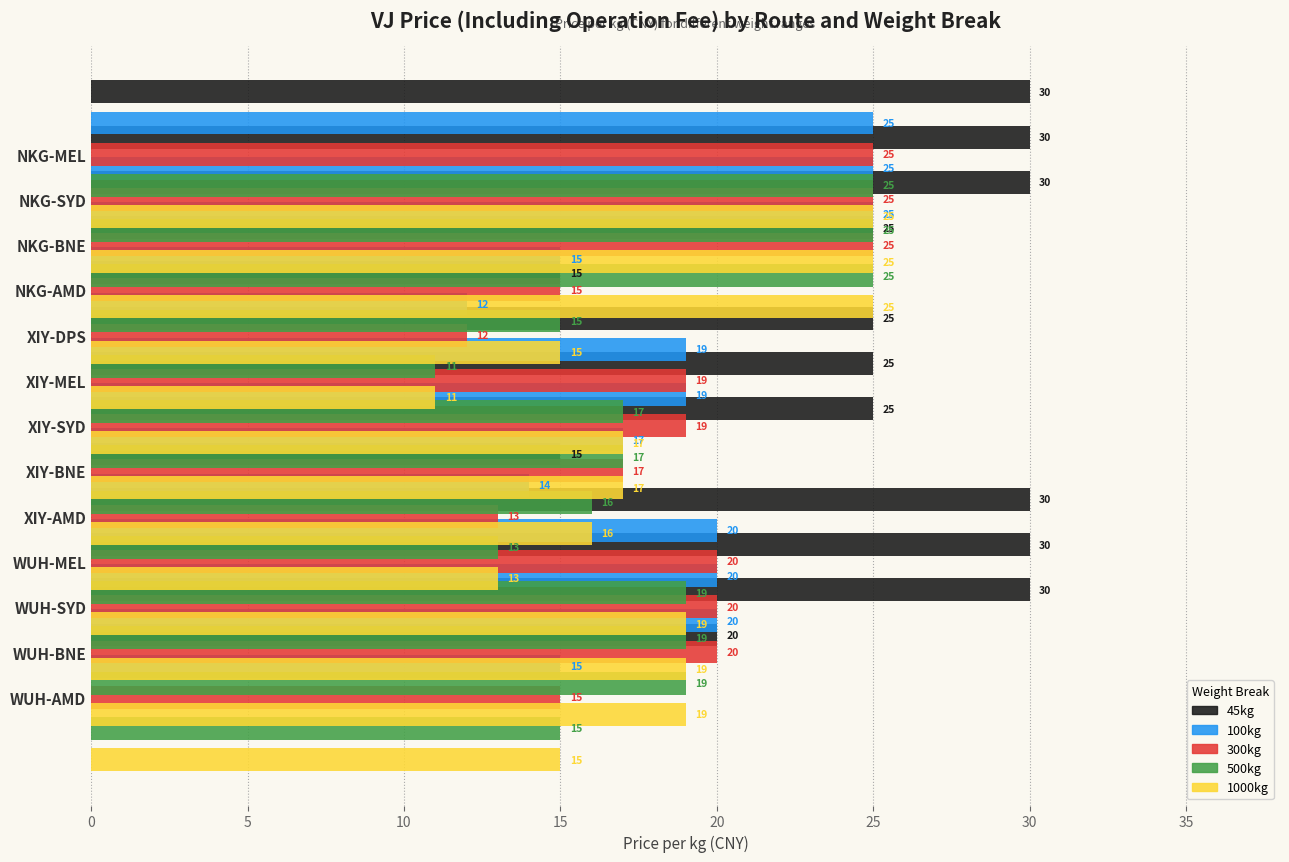

Is the value of 300kg at 9 greater than the value of 1000kg at 20?

Yes